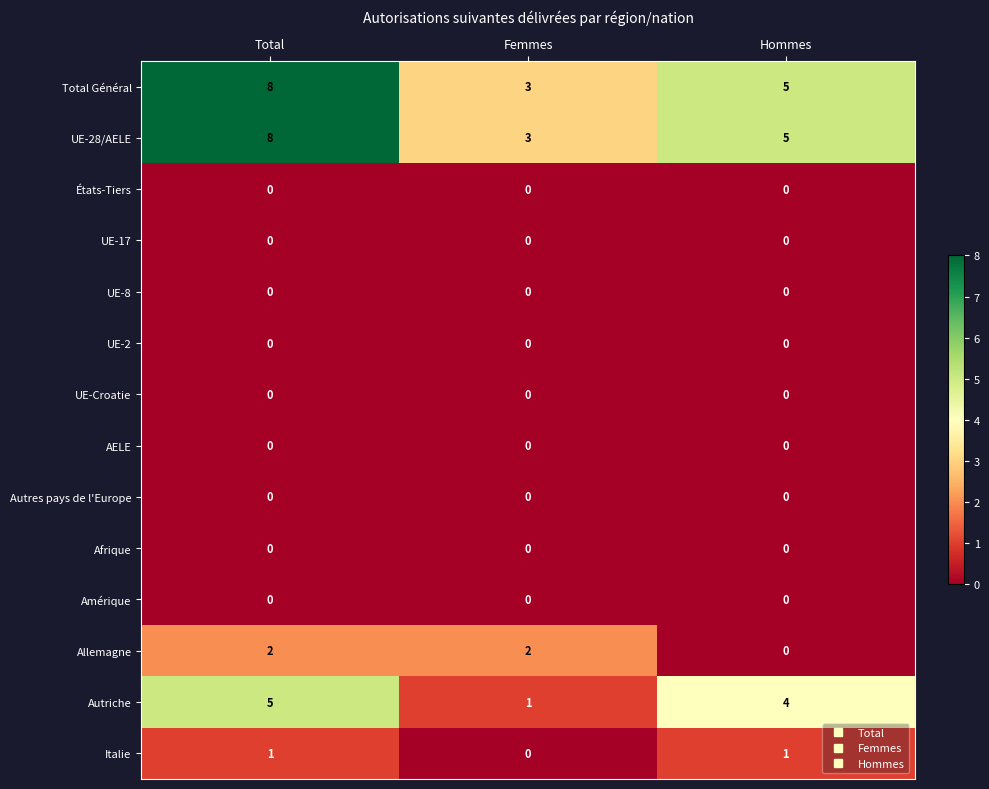

Between Femmes and Hommes, which series saw the biggest shift?

Autriche